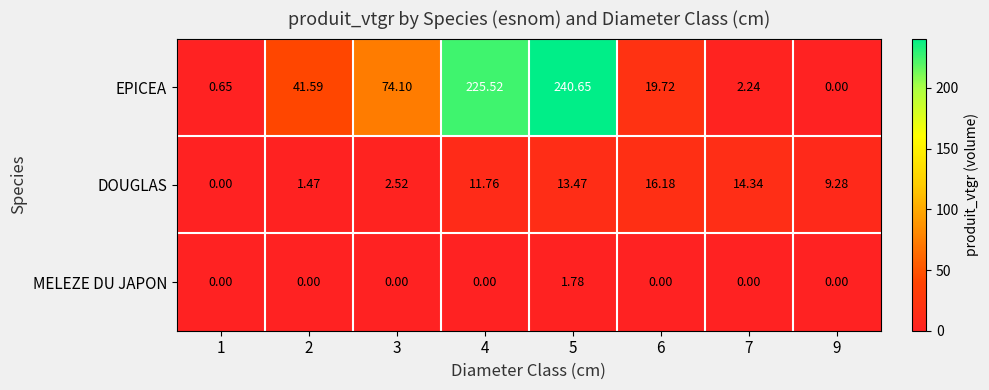

Which series has the largest range (max minus min)?

EPICEA